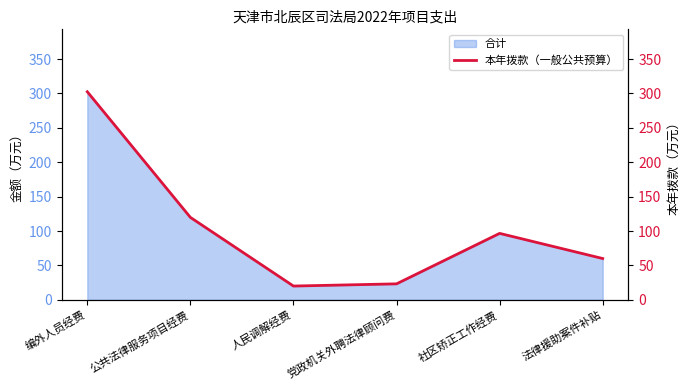

Where is the first local maximum?

社区矫正工作经费